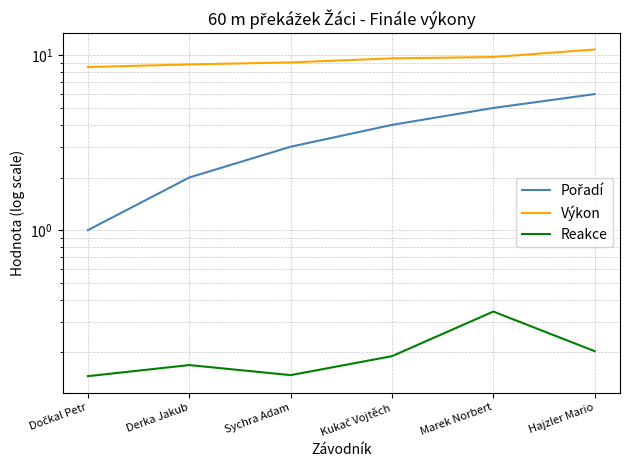

True or false: Pořadí has a value of 1.0 at Dočkal Petr.

True